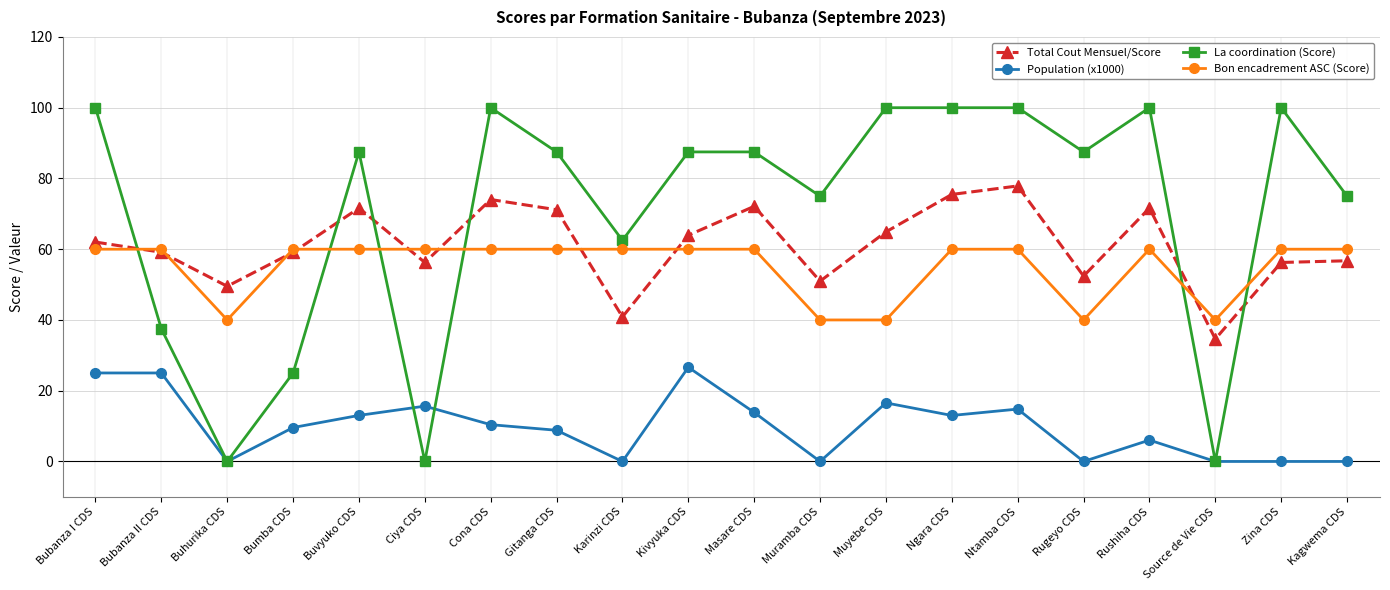

Read the Total Cout Mensuel/Score value at Rugeyo CDS.

52.4